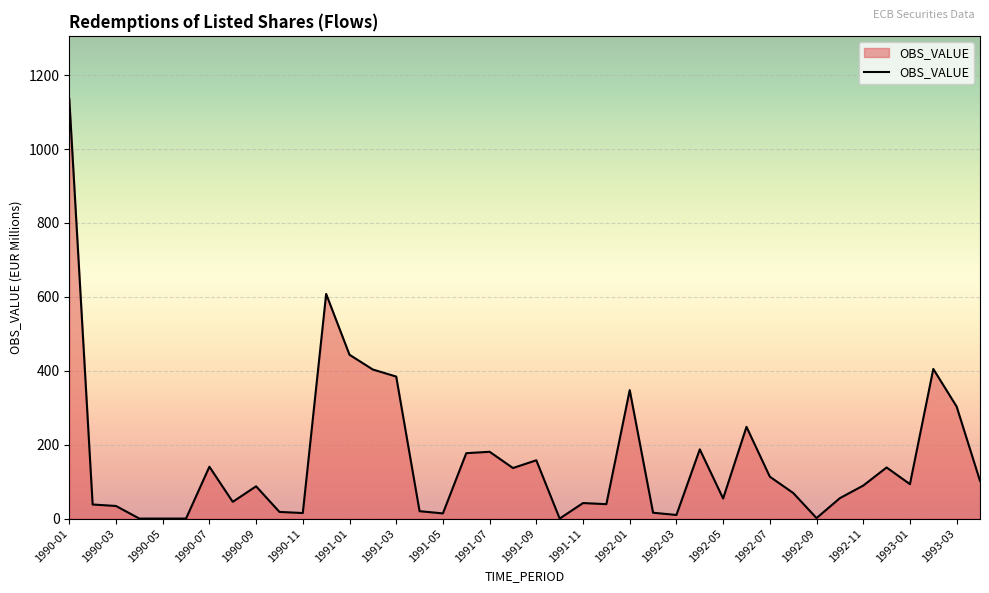

What is the difference between the maximum and minimum values?

1136.1